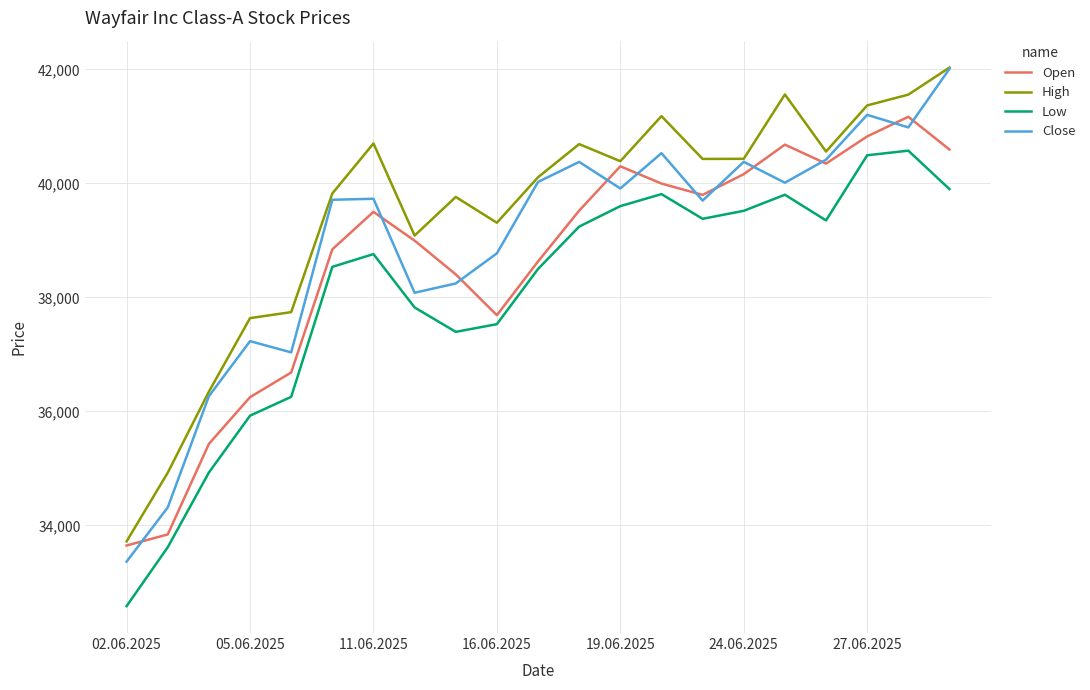

True or false: Low and Close cross at least once.

False